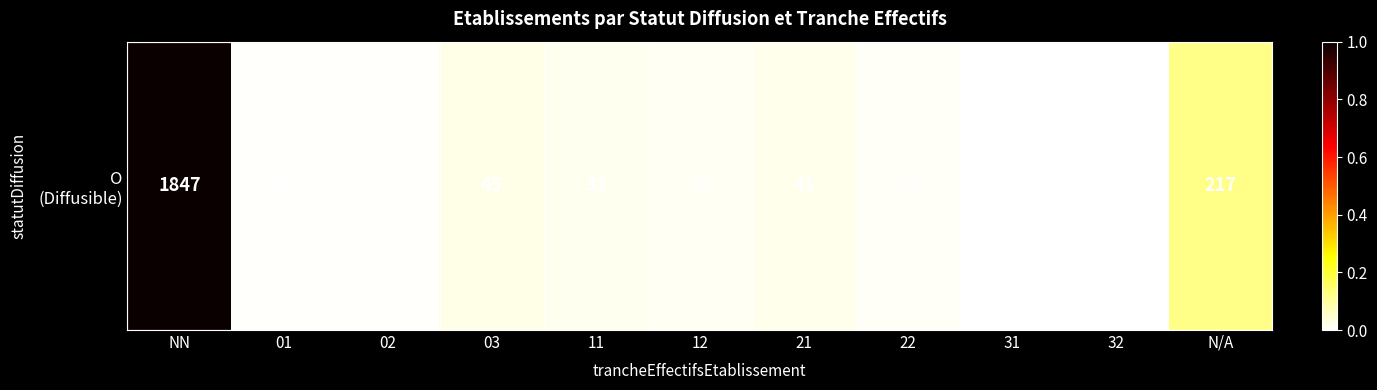

At which category does the chart reach its minimum across all series?

32